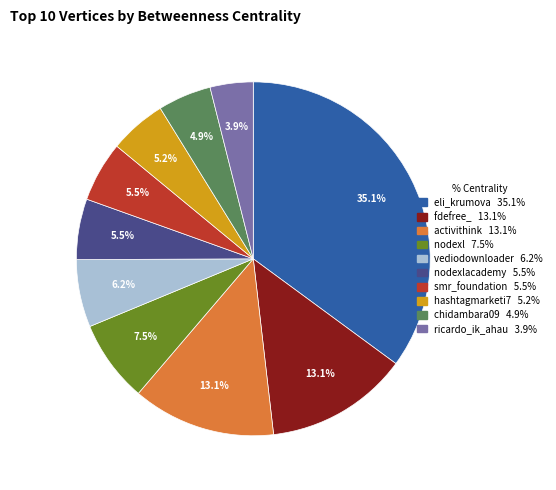

Is there a majority slice in this chart?

No